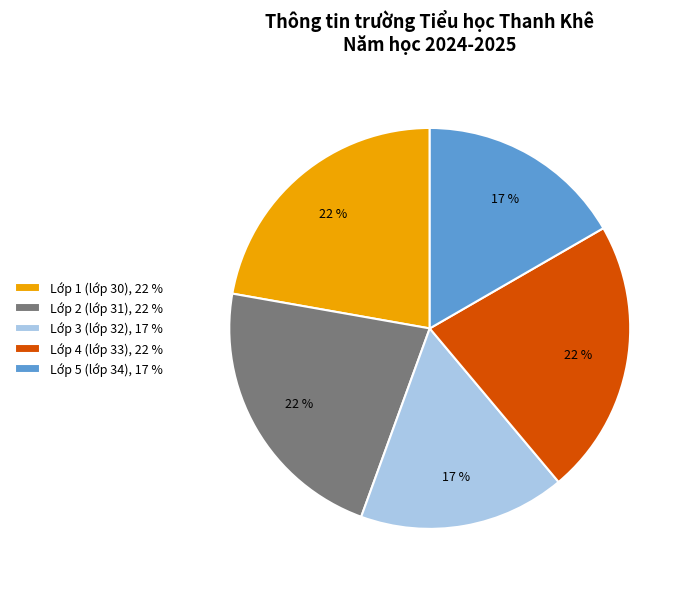

Do Lớp 1 (lớp 30), 22 % and Lớp 4 (lớp 33), 22 % together represent more than half of the pie?

No